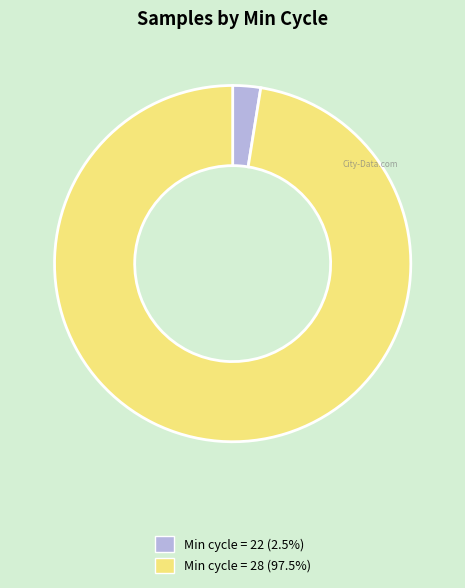

Is there a majority slice in this chart?

Yes